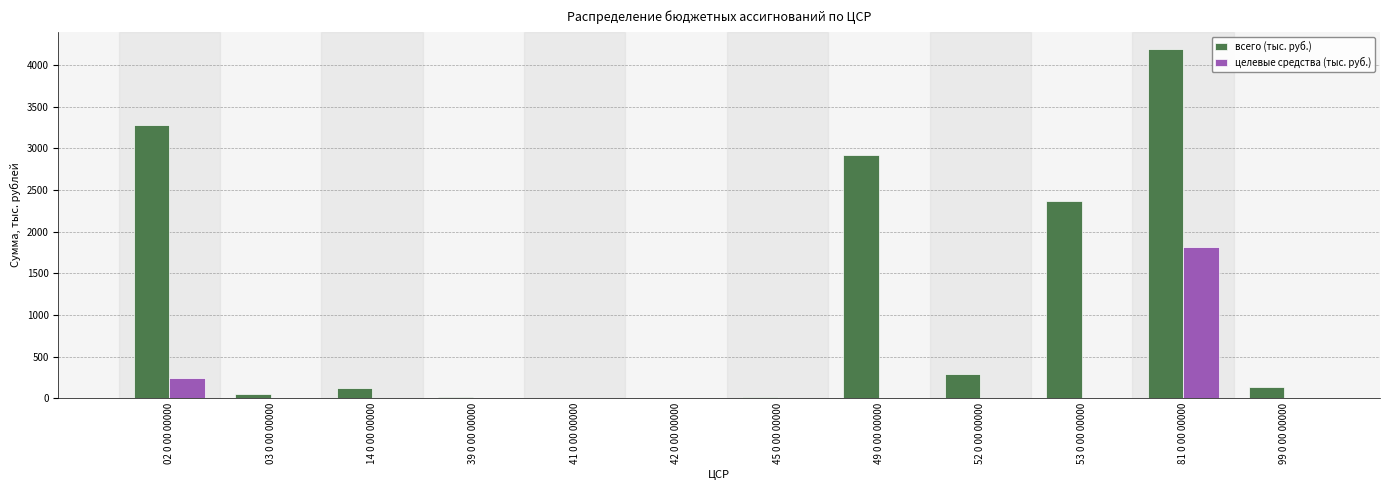

What is the sum of all целевые средства (тыс. руб.) values?

2053.4